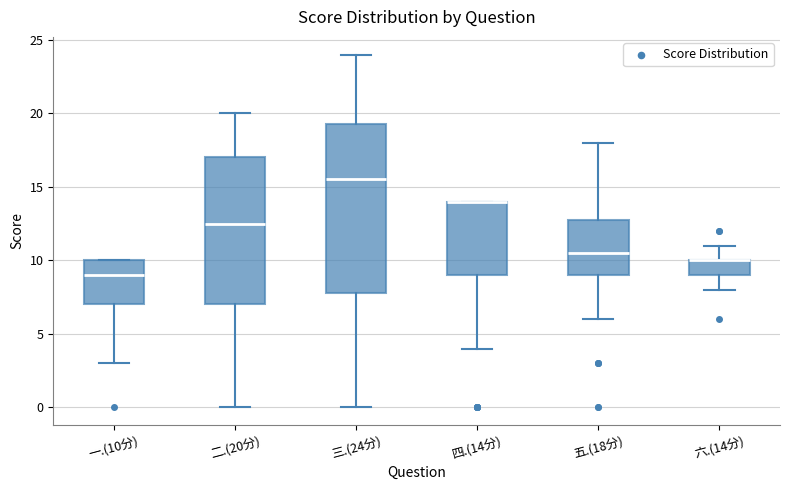

Reading left to right, read every box against the y-axis: the position of its median line, the range the box covers, and the ends of its whiskers. The values are not printed on the chart, so give them approximately, as read against the axis.

一.(10分): median 9.0, box 7.0 to 10.0, whiskers 3.0 to 10.0
二.(20分): median 12.5, box 7.0 to 17.0, whiskers 0.0 to 20.0
三.(24分): median 15.5, box 8.0 to 19.5, whiskers 0.0 to 24.0
四.(14分): median 14.0 (drawn on the box's upper edge), box 9.0 to 14.0, whiskers 4.0 to 14.0
五.(18分): median 10.5, box 9.0 to 13.0, whiskers 6.0 to 18.0
六.(14分): median 10.0 (drawn on the box's upper edge), box 9.0 to 10.0, whiskers 8.0 to 11.0